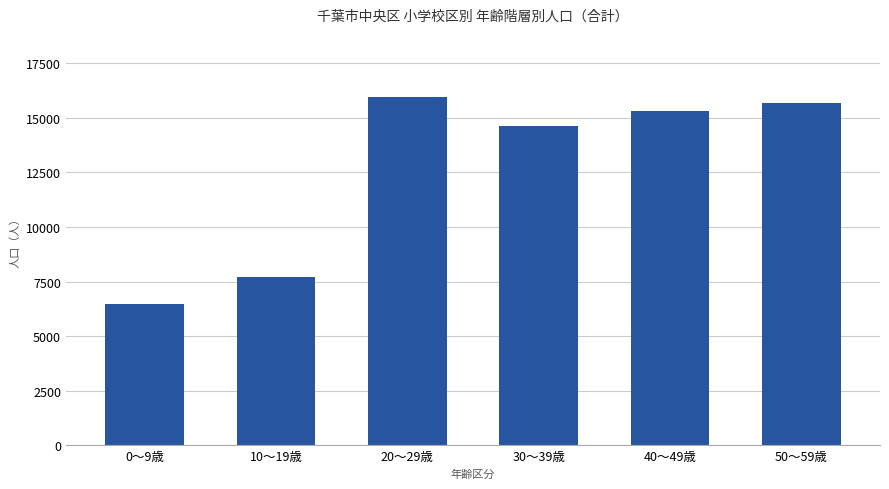

Approximately how many times larger is the value at 0～9歳 compared to 40～49歳?

0.4